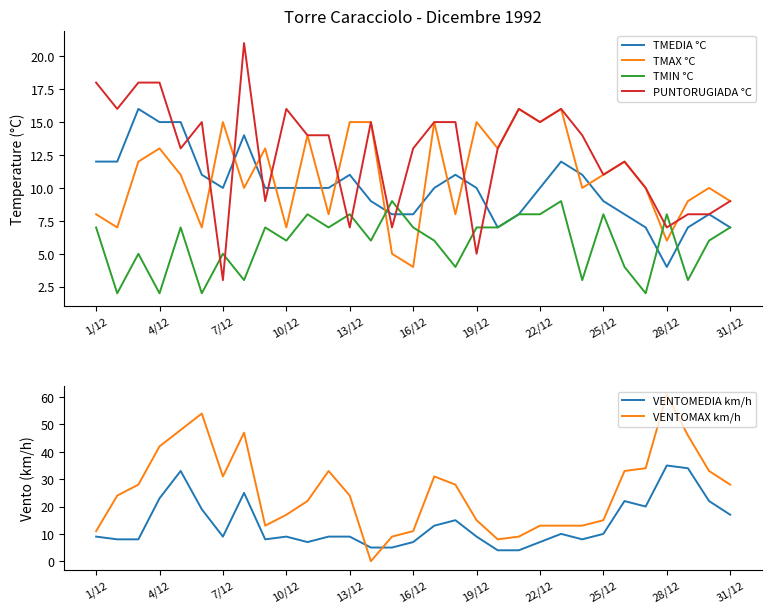

What is the average value of the TMAX °C series?

11